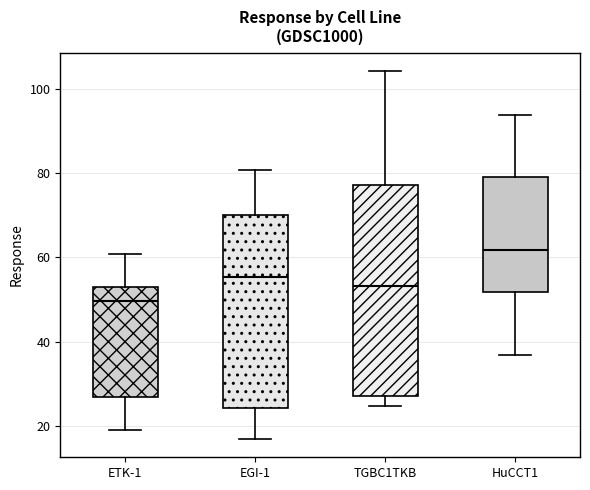

Where does the upper whisker of the box for ETK-1 end on the y-axis? The values are not printed on the chart, so give them approximately, as read against the axis.

60